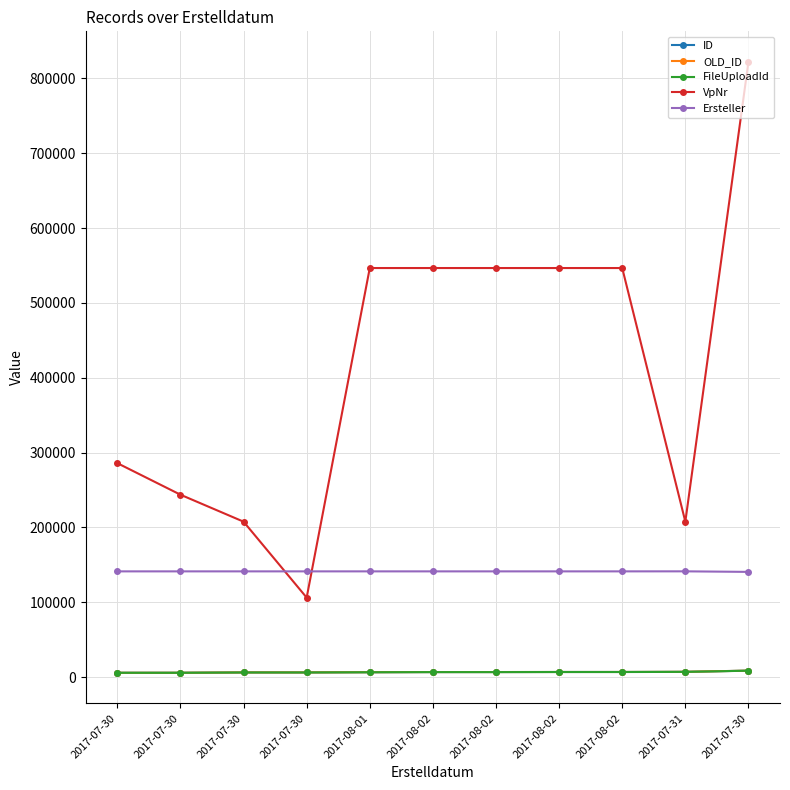

True or false: ID has more than 2 interior local peaks.

False